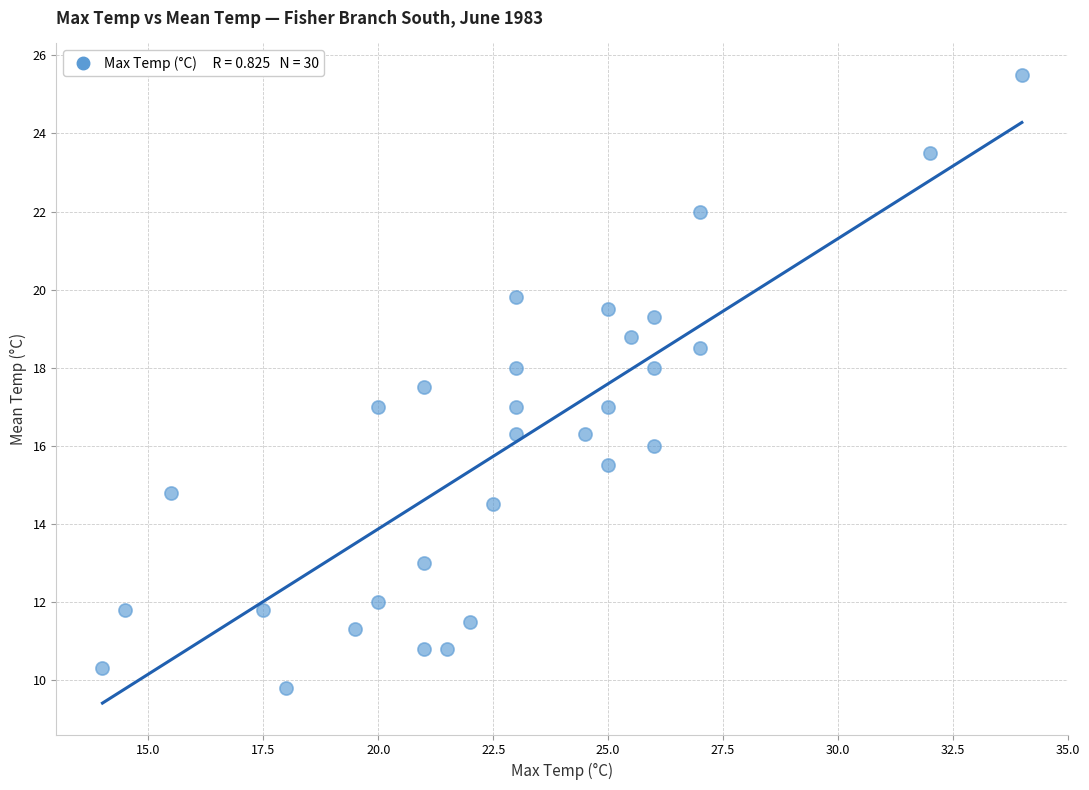

What is the range of X values (max minus min)?

20.0